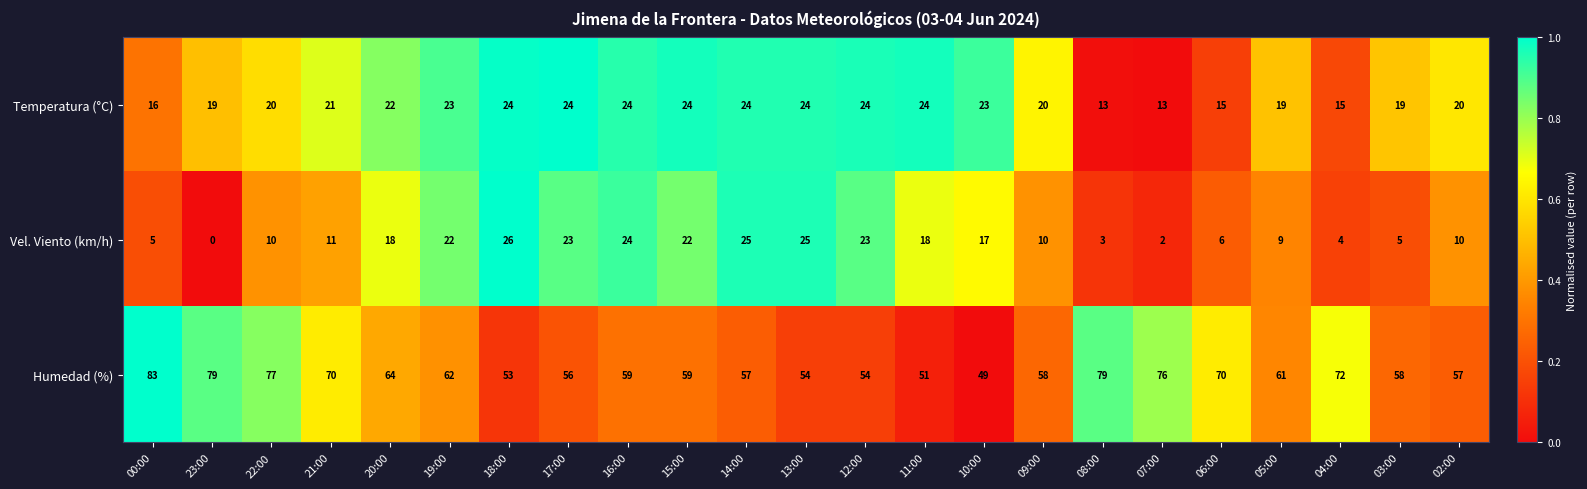

The value of Temperatura (°C) at 15:00 is 24. True or false?

True